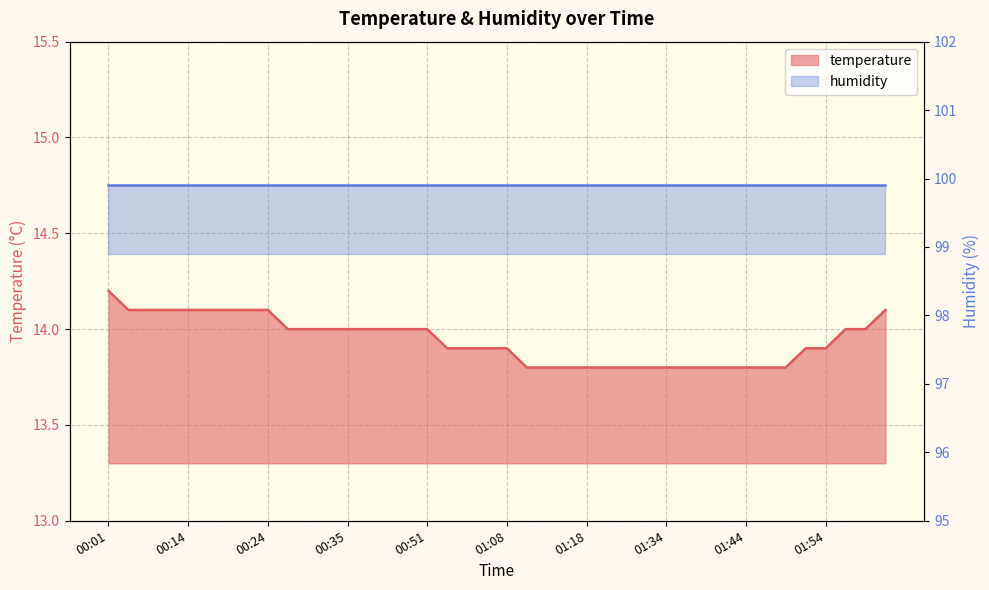

What is the difference between the values at 01:39 and 00:51?

0.2